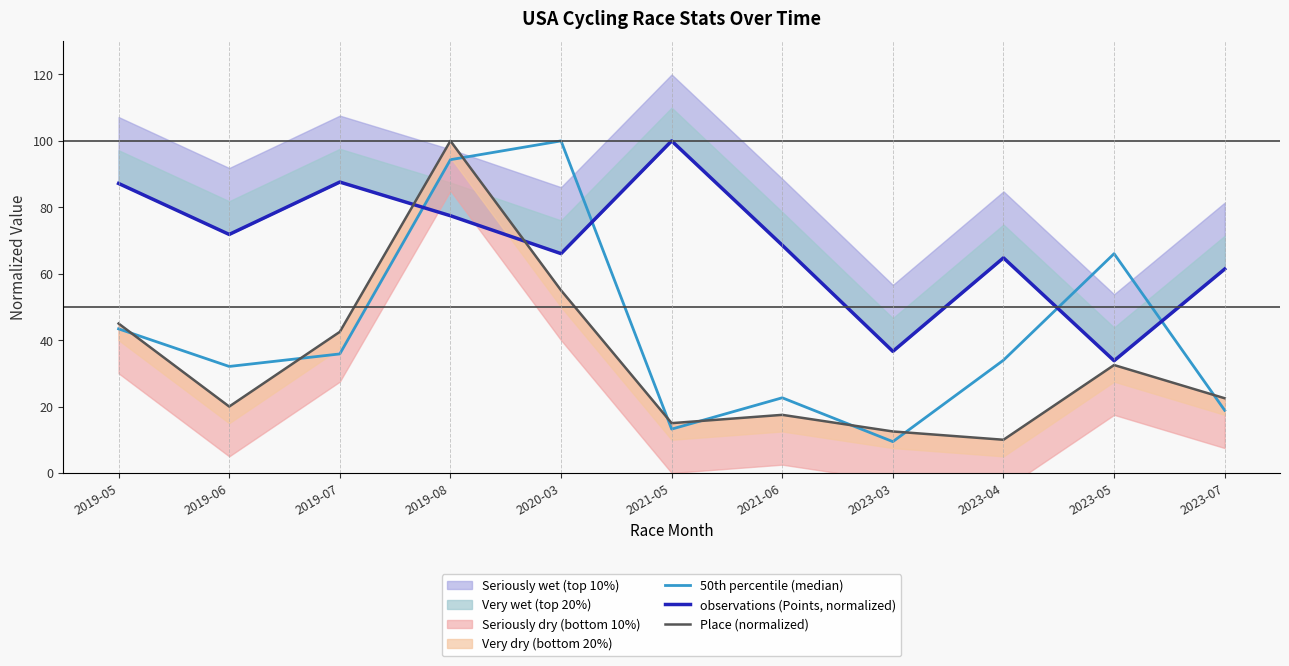

True or false: Place (normalized) has a value of 20.0 at 2019-06.

True